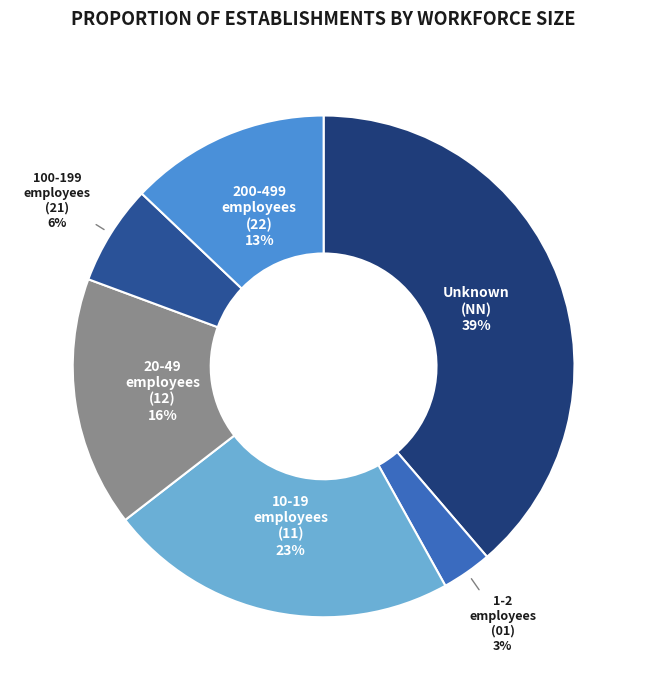

Which slice is the smallest?

01